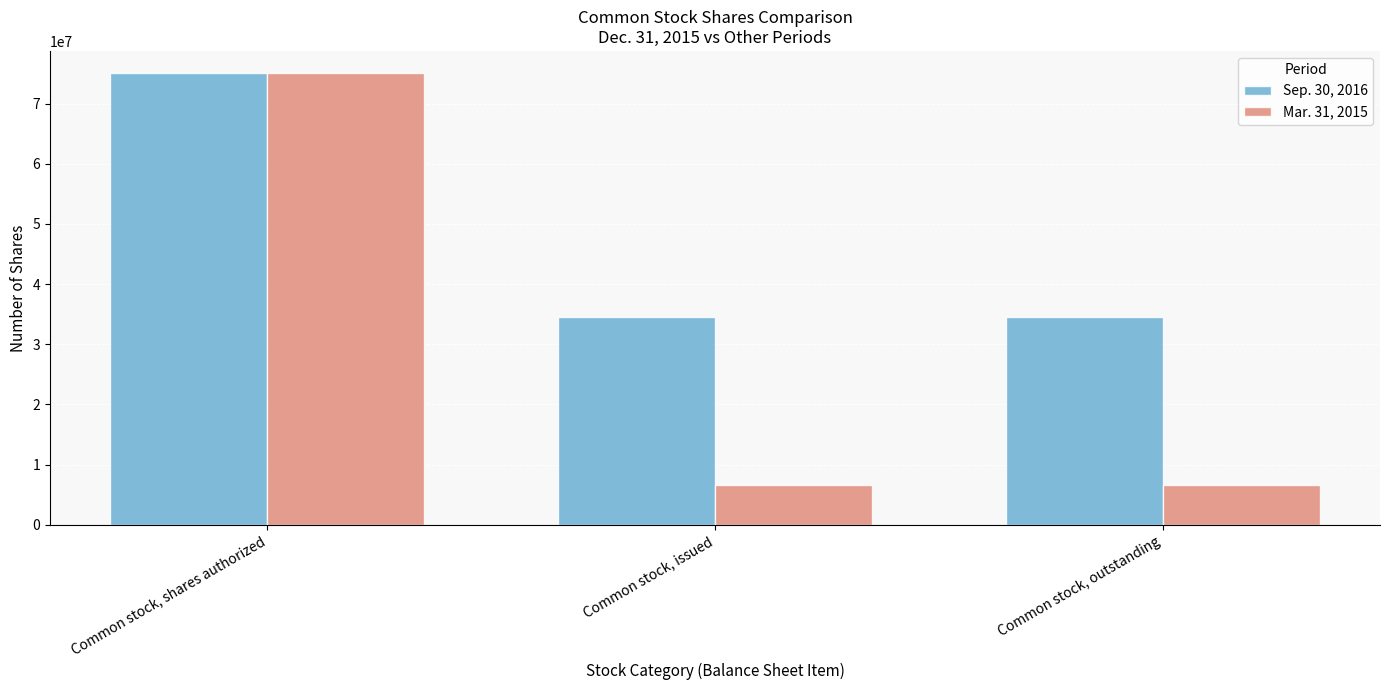

What is the lowest value of the Mar. 31, 2015 series?

6580000